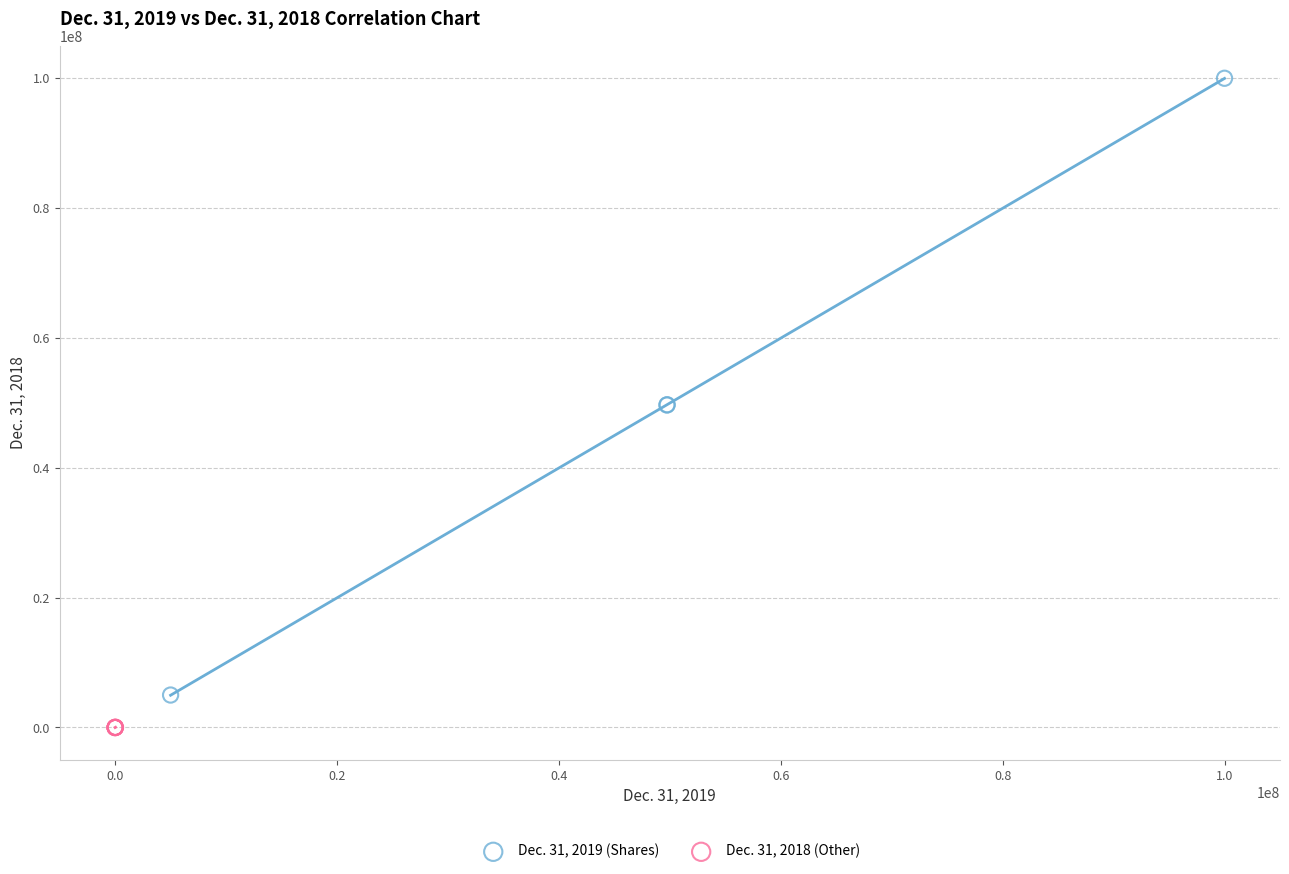

Which series contains the highest Y value?

Dec. 31, 2019 (Shares)